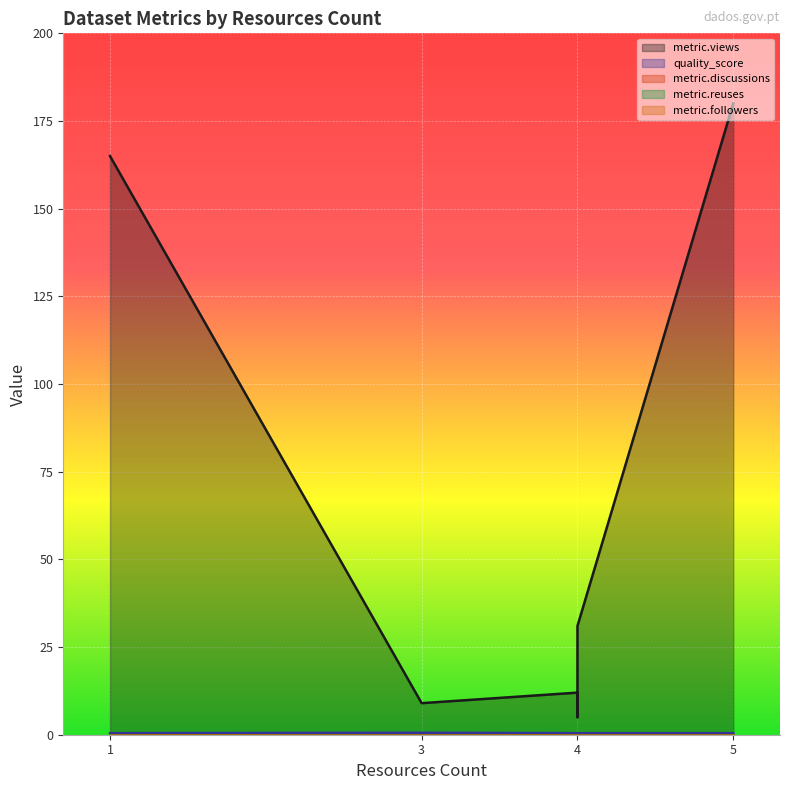

Rank the categories by metric.followers value from highest to lowest.

1, 4, 4, 4, 3, 5